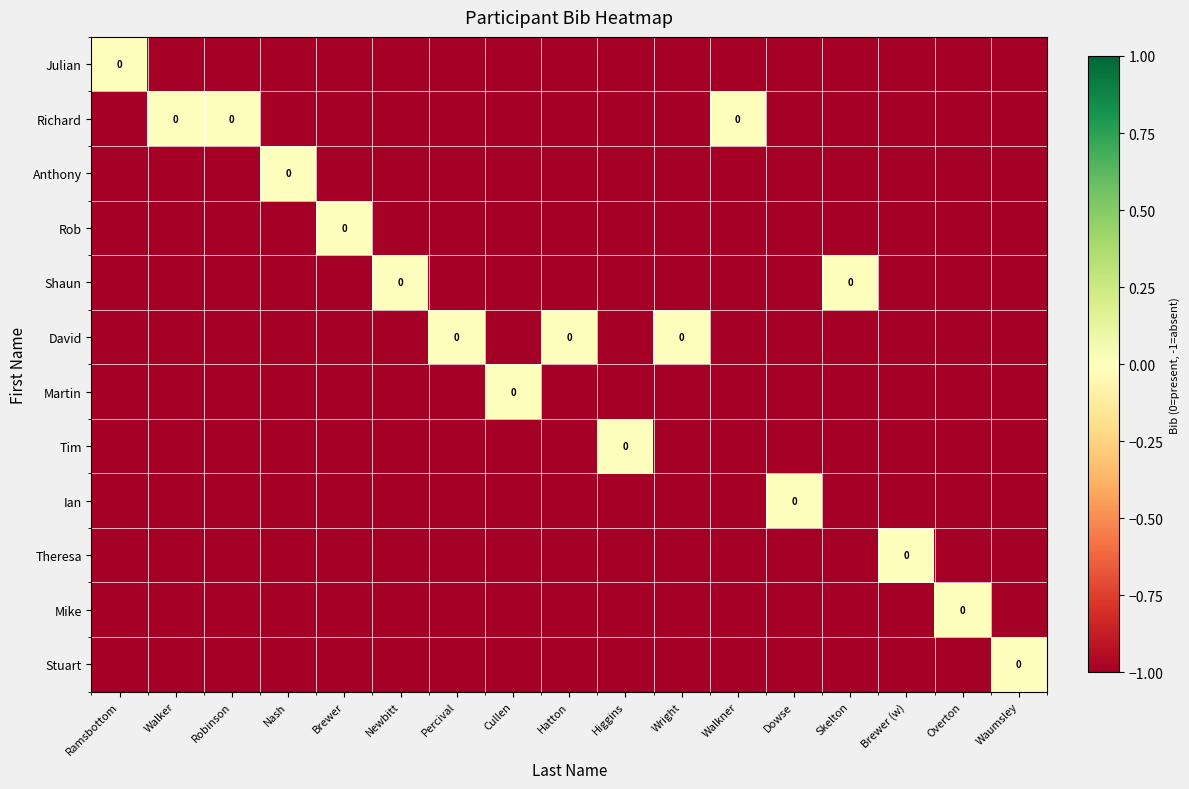

Which series changed the most between Nash and Waumsley?

Anthony